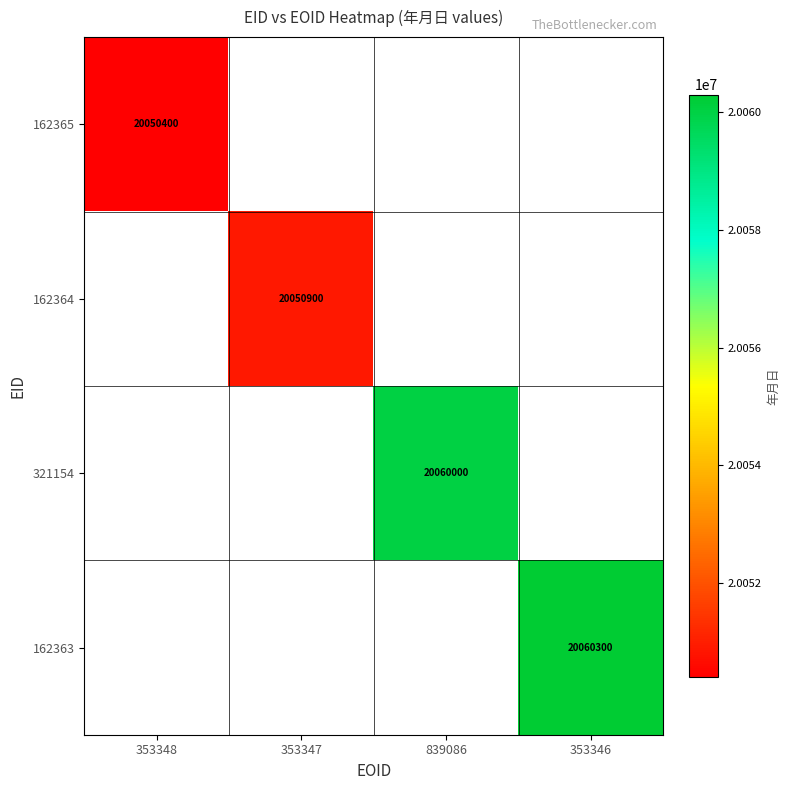

True or false: 321154 has a value of 8675421 at 839086.

False